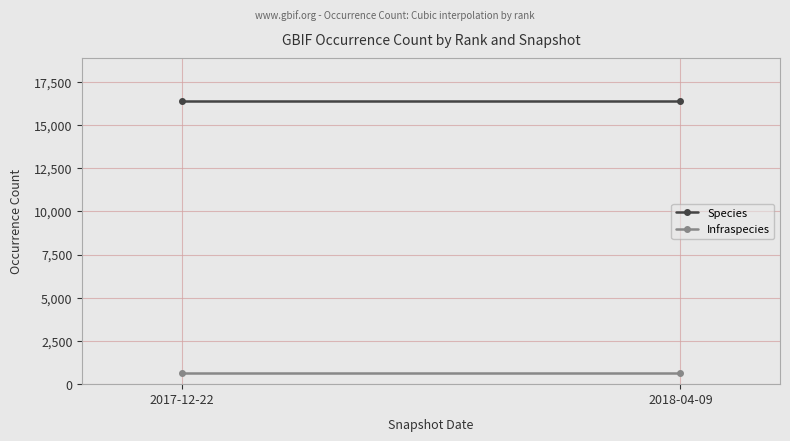

Which series changed the most between 2017-12-22 and 2018-04-09?

Species